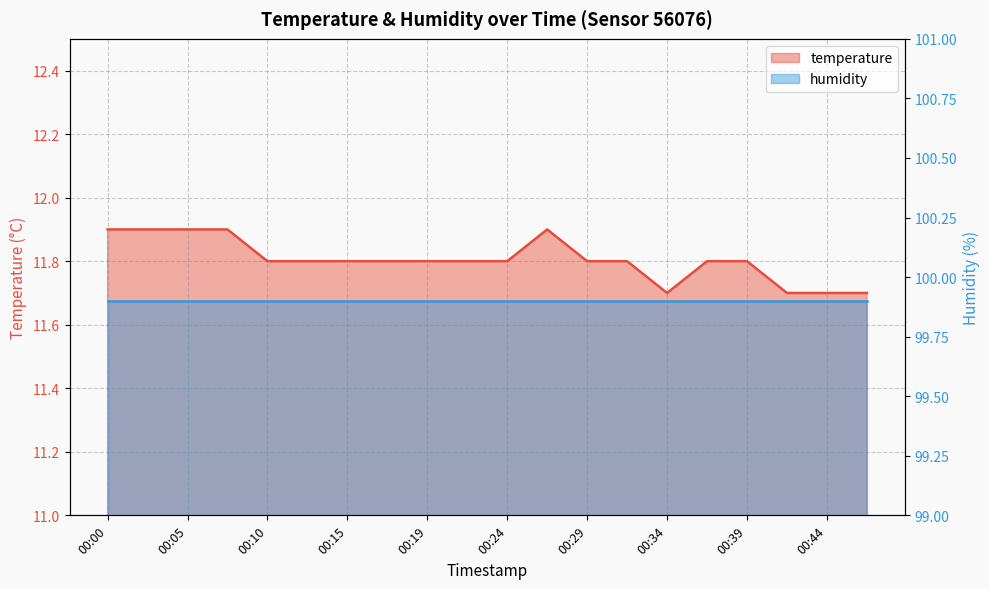

At which category does the chart reach its peak across all series?

00:00